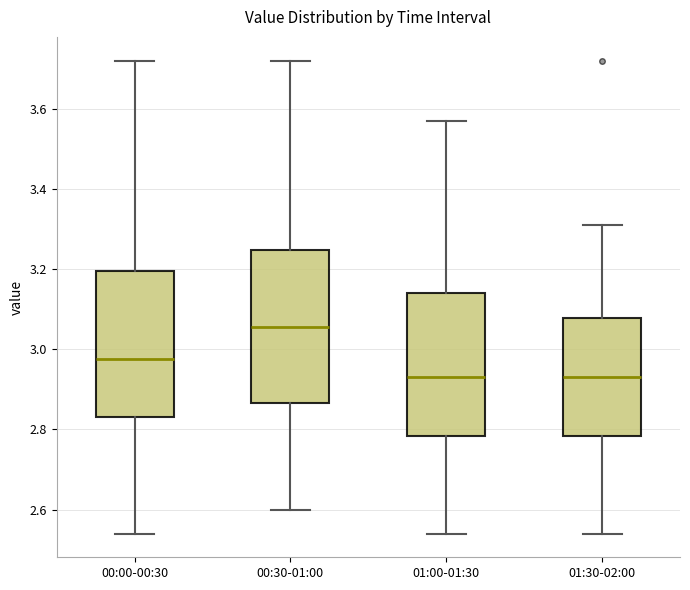

Where does the upper whisker of the box for 01:30-02:00 end on the y-axis? The values are not printed on the chart, so give them approximately, as read against the axis.

3.32